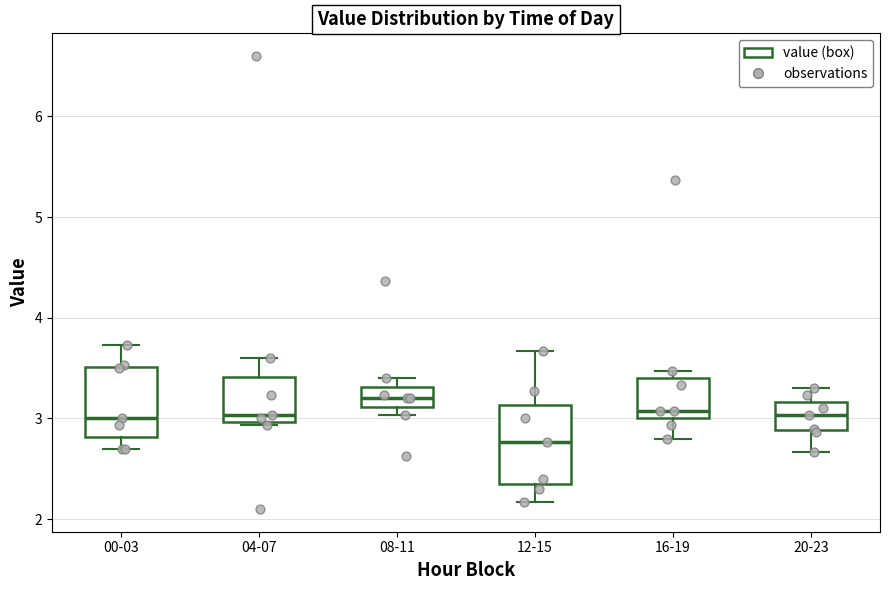

Which box's median line is the lowest?

12-15